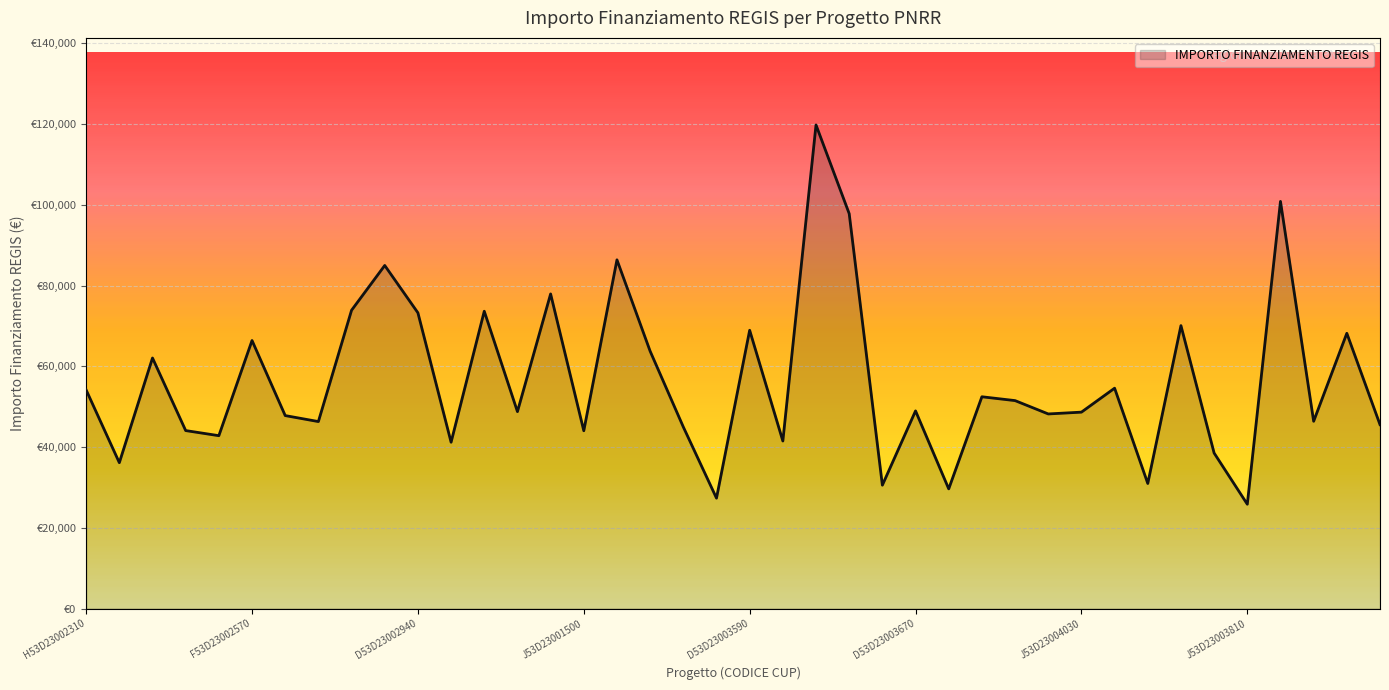

Which category has the lowest value across all series?

J53D23003810